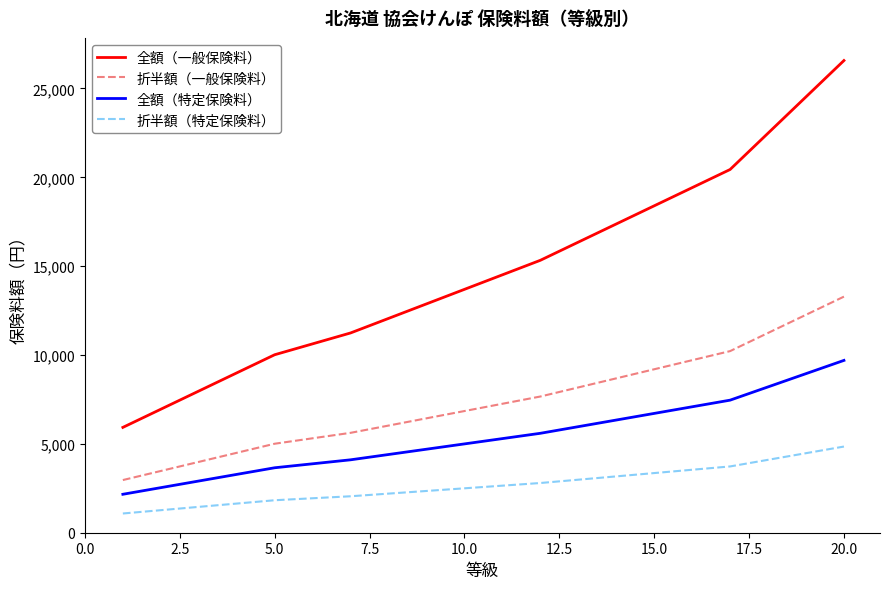

True or false: 全額（一般保険料） and 全額（特定保険料） cross at least once.

False